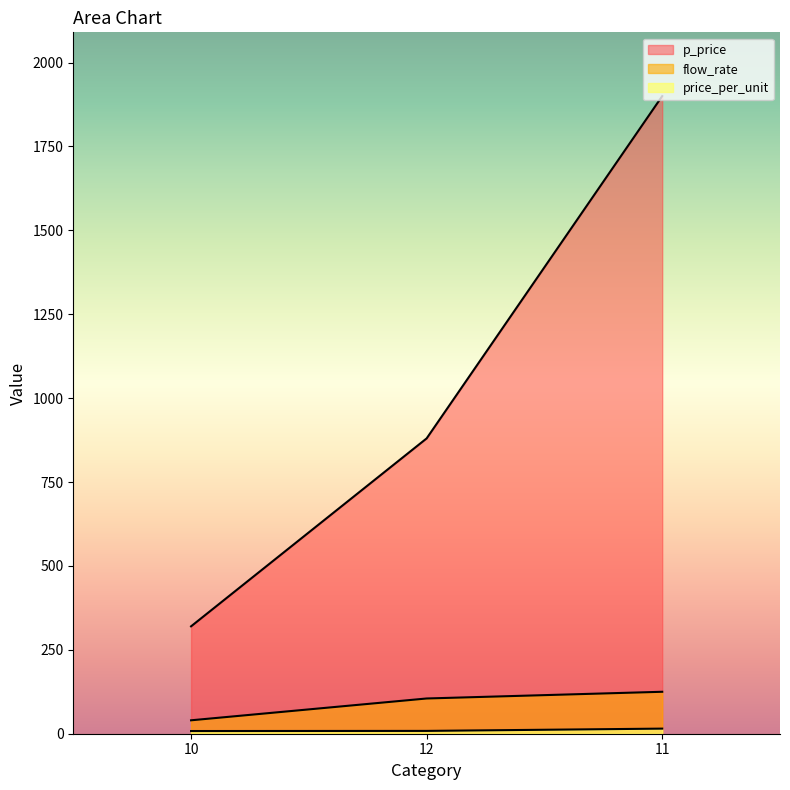

Rank the series at 10 from lowest to highest value.

price_per_unit, flow_rate, p_price